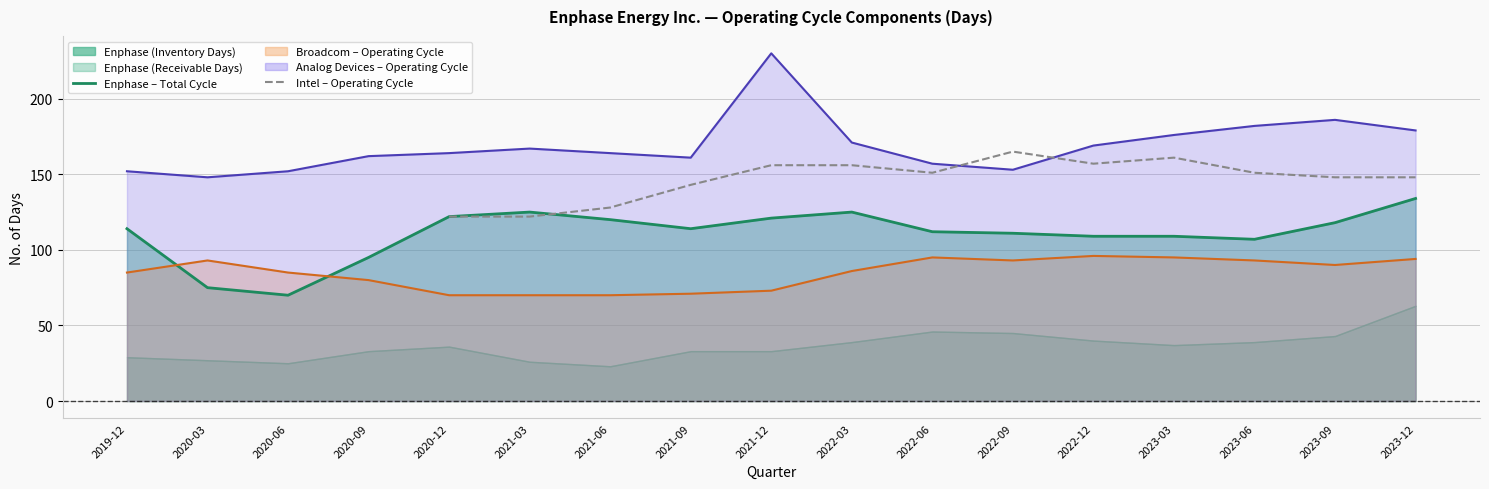

How many interior local valleys does the Intel – Operating Cycle series have?

2